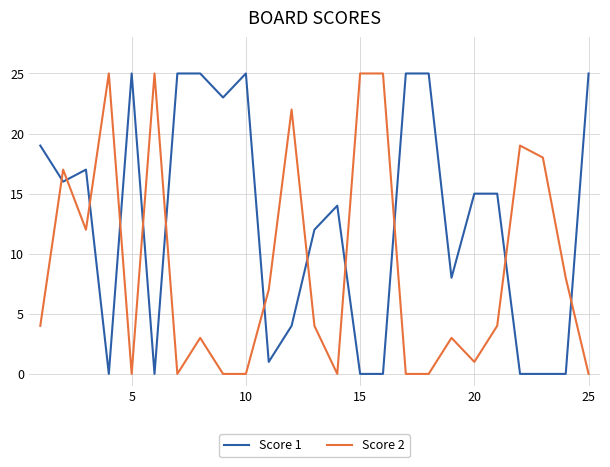

Which series has the largest total across all categories?

Score 1